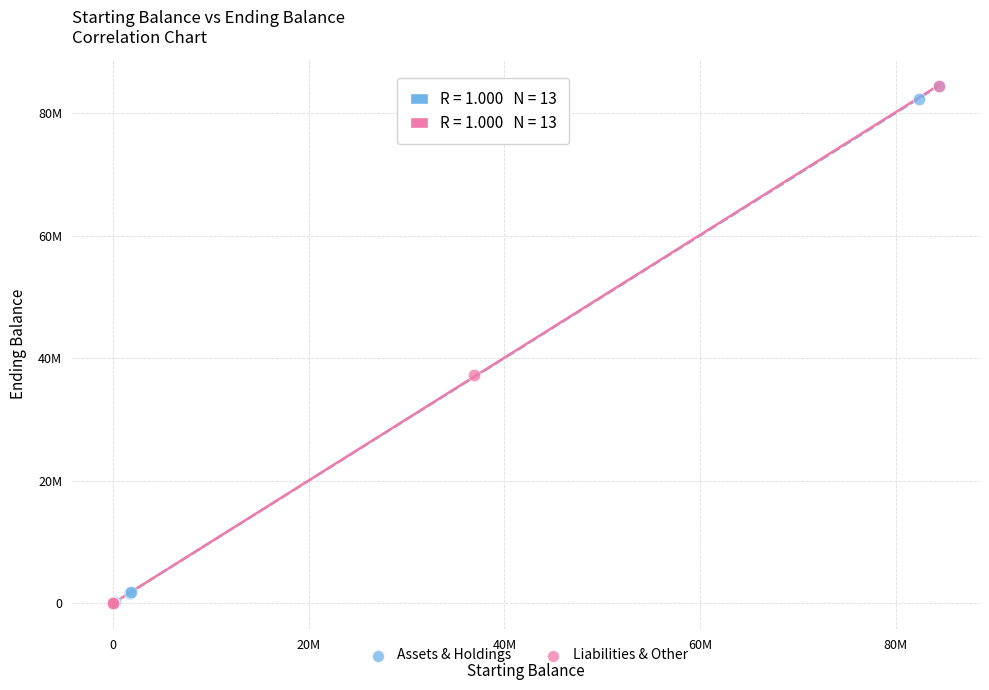

What are all the series names shown in the legend?

Assets & Holdings, Liabilities & Other